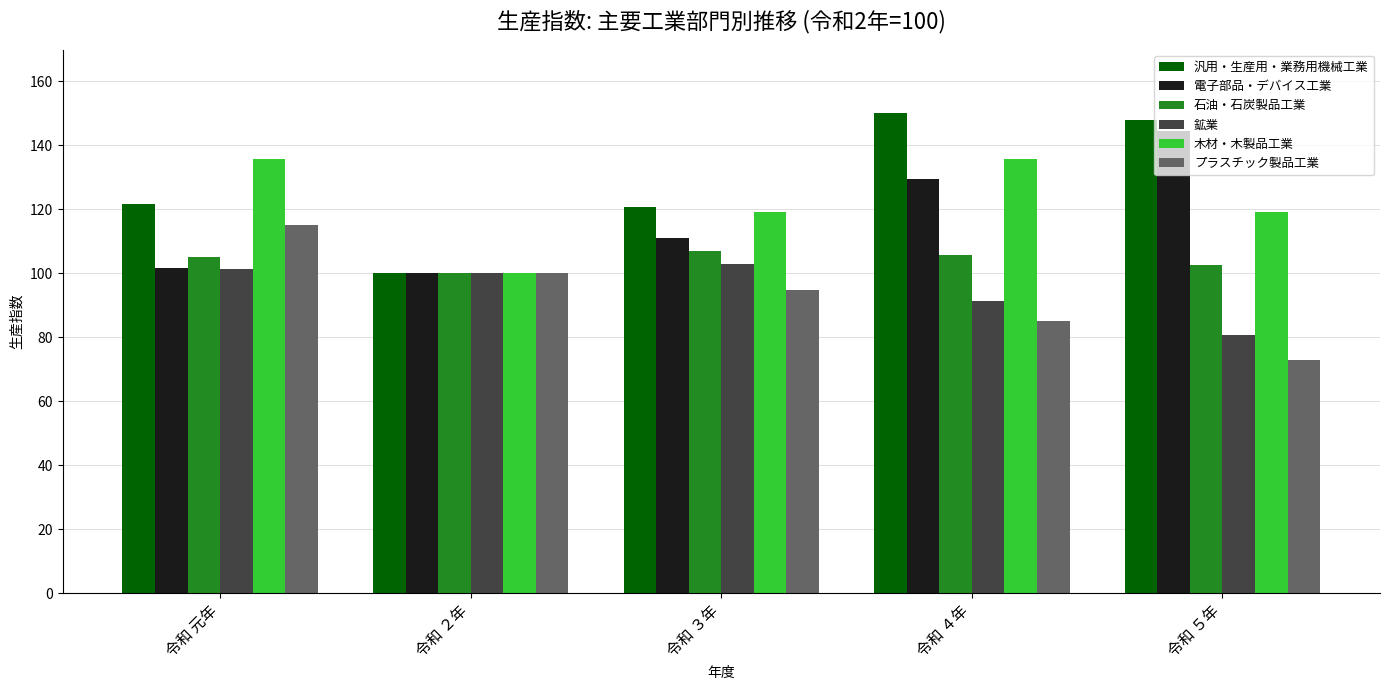

True or false: 木材・木製品工業 has a value of 166.7 at 令和 ５年.

False